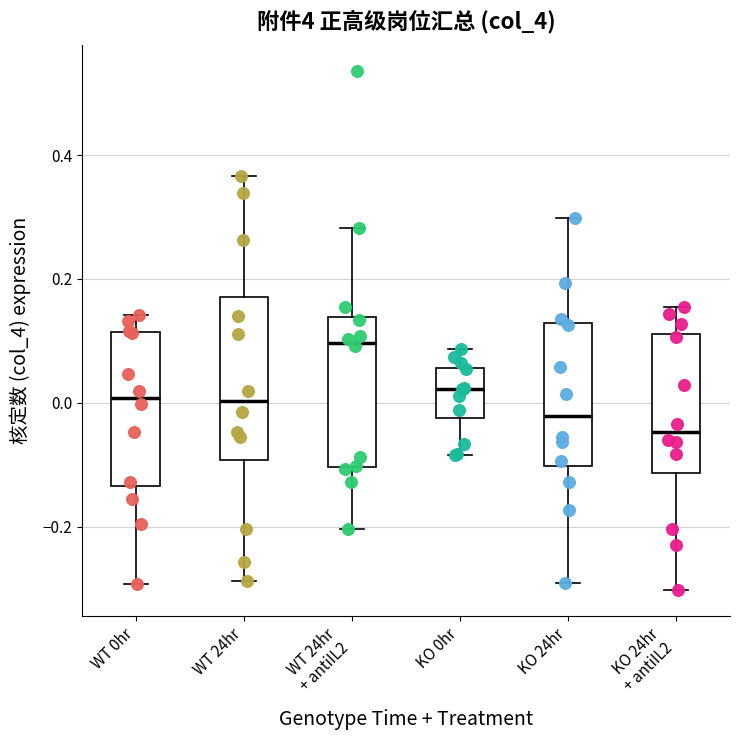

Where does the median line of the box for KO 24hr + antiIL2 sit on the y-axis? The values are not printed on the chart, so give them approximately, as read against the axis.

-0.04